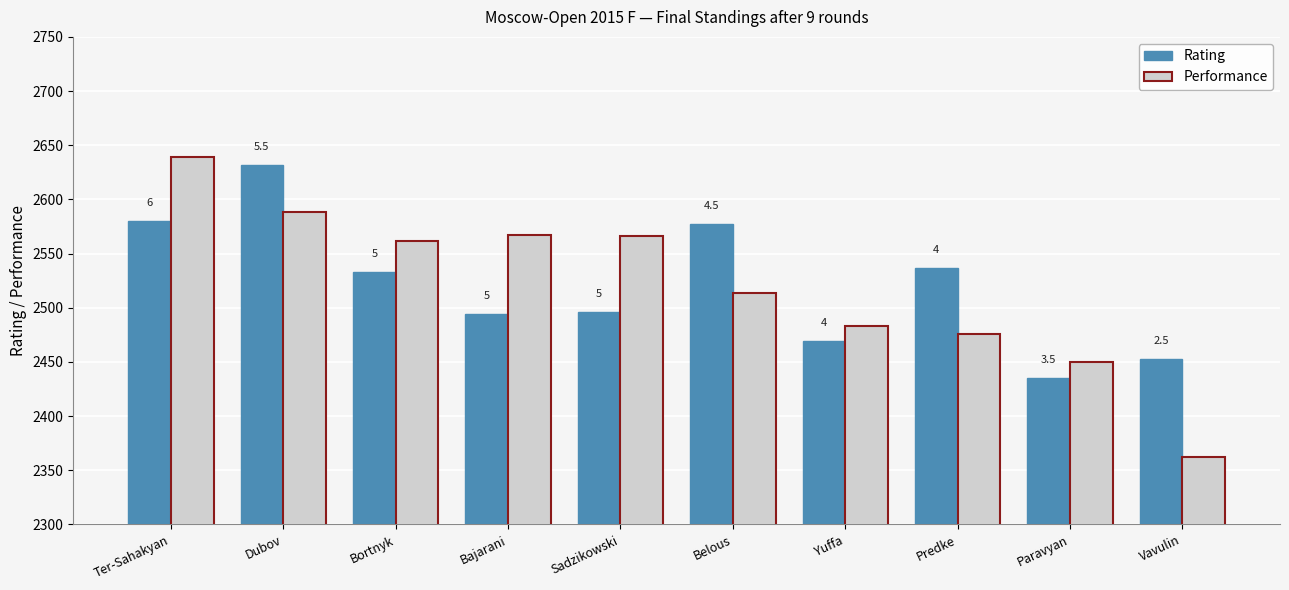

At which label does Performance first exceed 2562?

Ter-Sahakyan